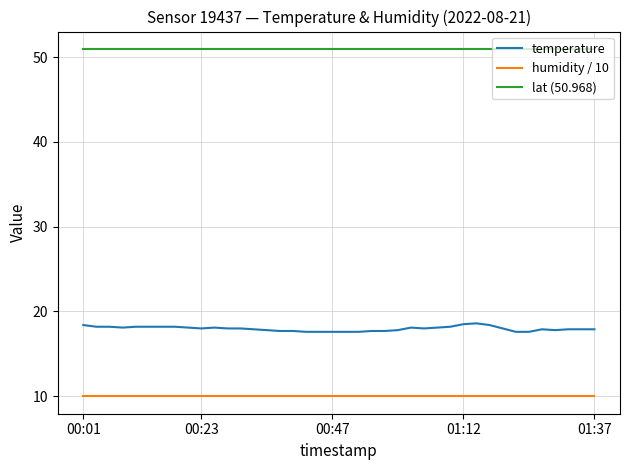

What is the sum of all humidity / 10 values?

399.6